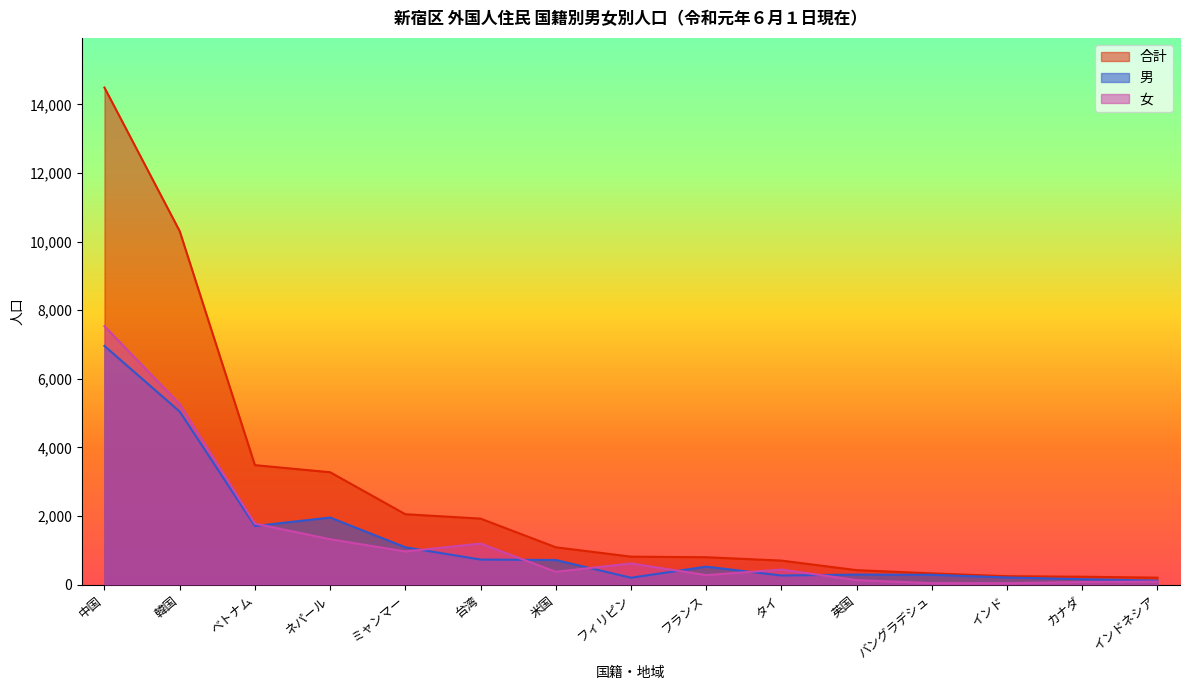

Does the chart have visible grid lines?

No